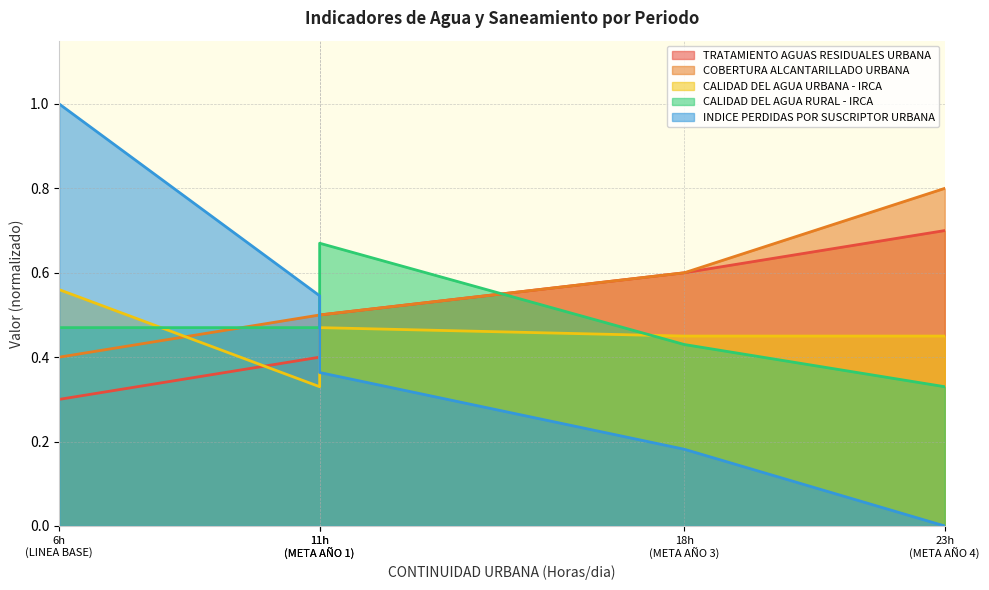

Rank the series by their average value, from lowest to highest.

INDICE PERDIDAS POR SUSCRIPTOR URBANA, CALIDAD DEL AGUA URBANA - IRCA, CALIDAD DEL AGUA RURAL - IRCA, TRATAMIENTO AGUAS RESIDUALES URBANA, COBERTURA ALCANTARILLADO URBANA